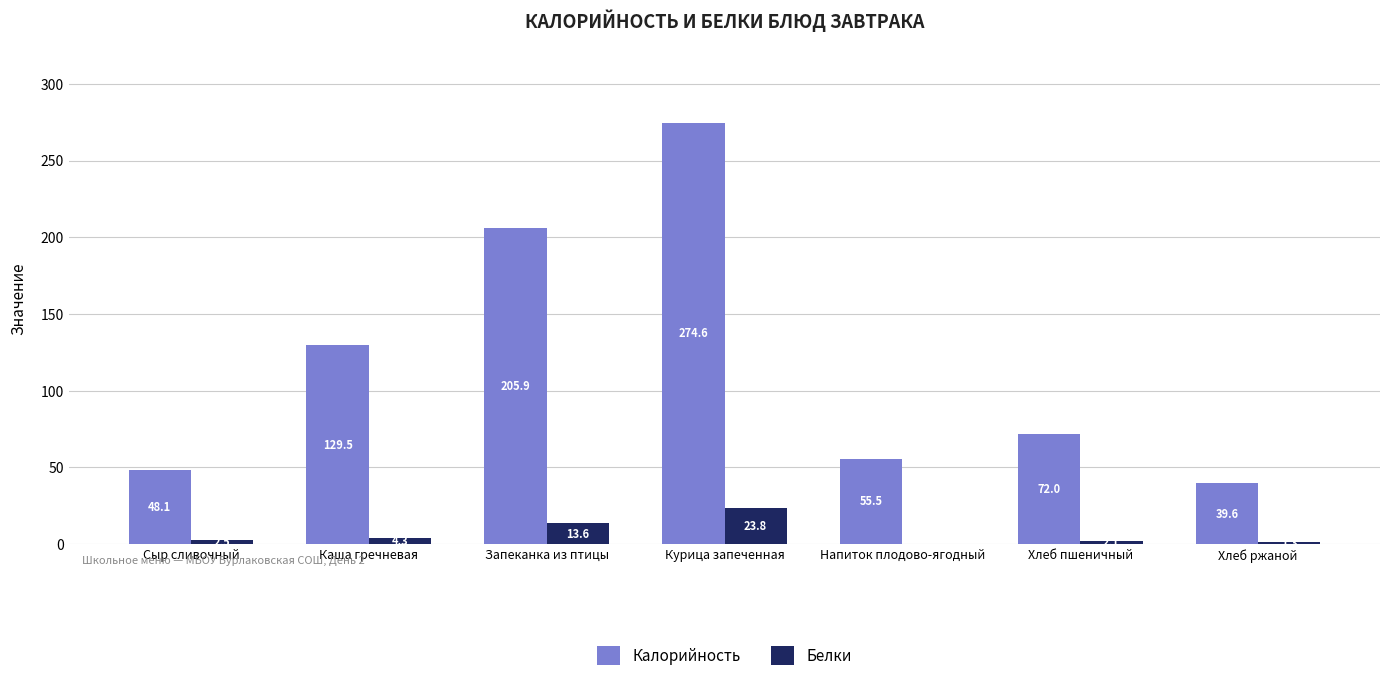

At which category does the chart reach its peak across all series?

Курица запеченная